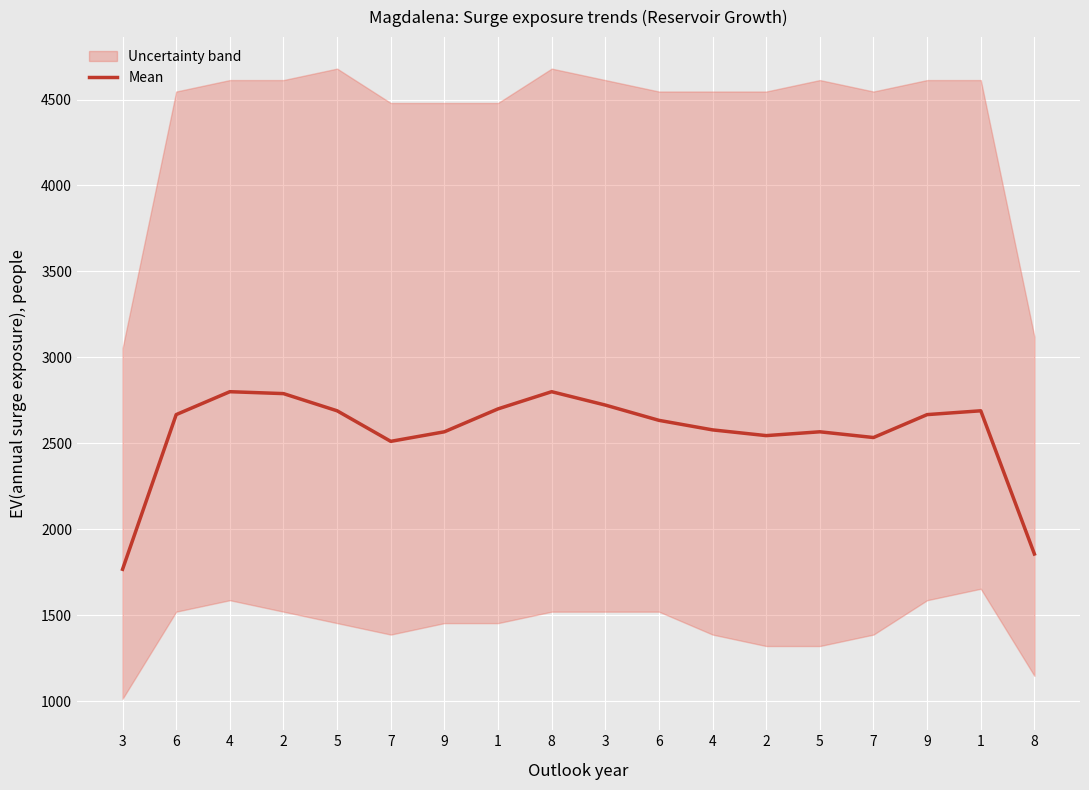

What is the approximate value at 3?

2722.2